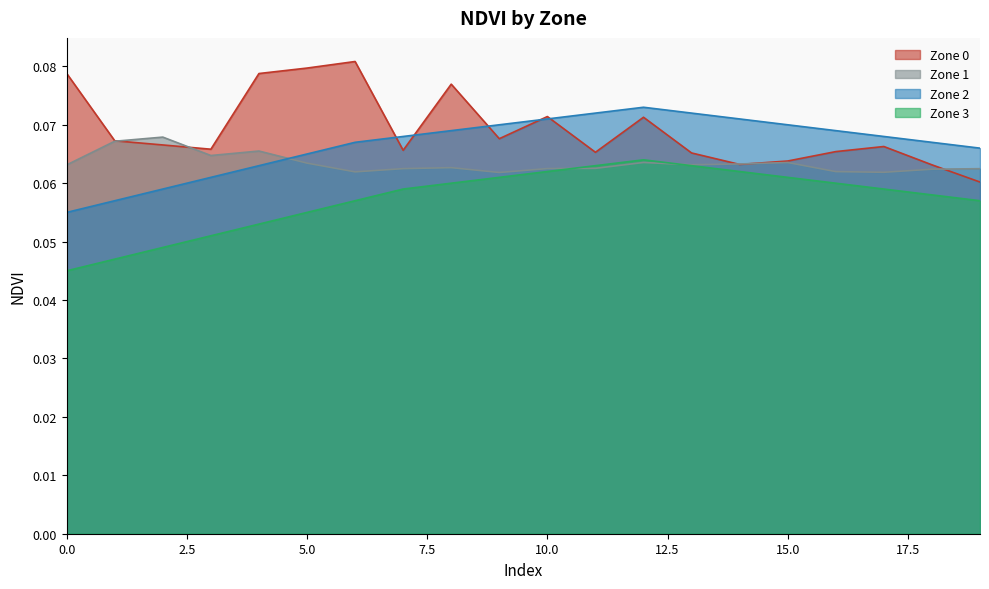

Between 0 and 17, which series saw the biggest shift?

Zone 3